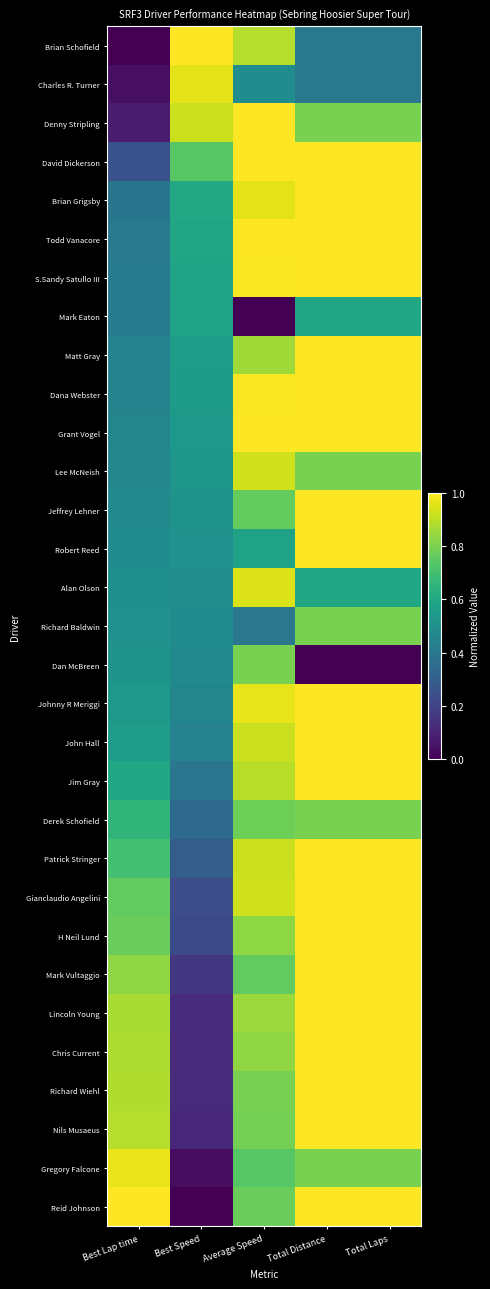

Count the number of data series in this chart.

31